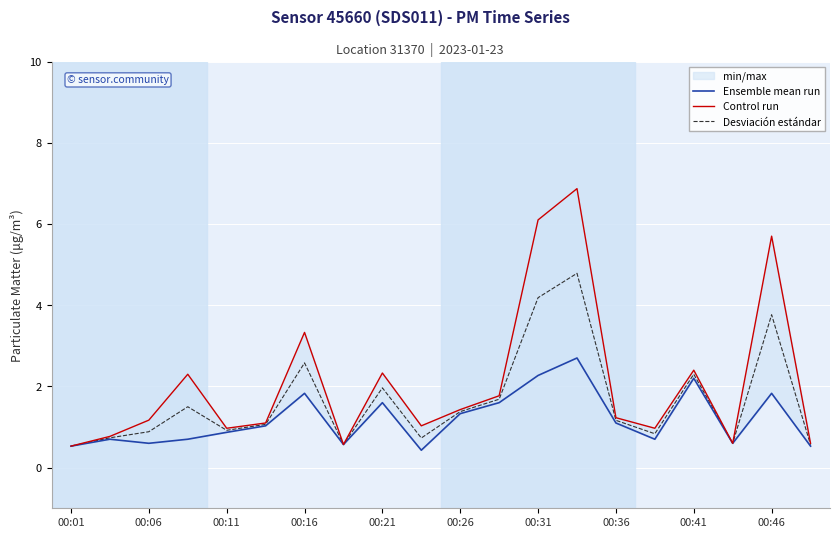

The Desviación estándar series shows 0.3 at 00:11. True or false?

False